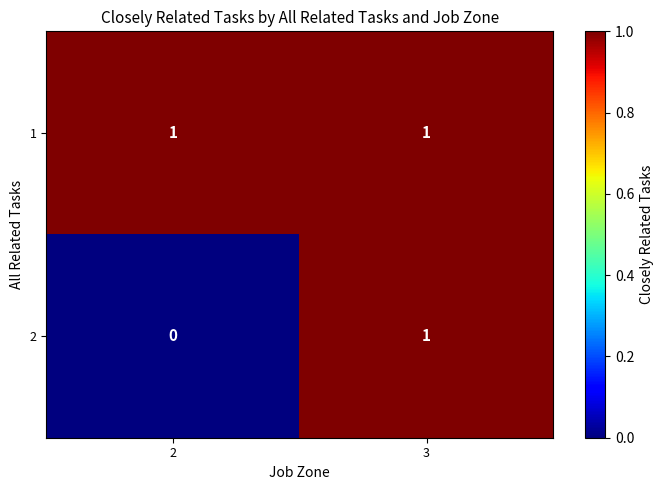

The value of 2 at 2 is 0. True or false?

True